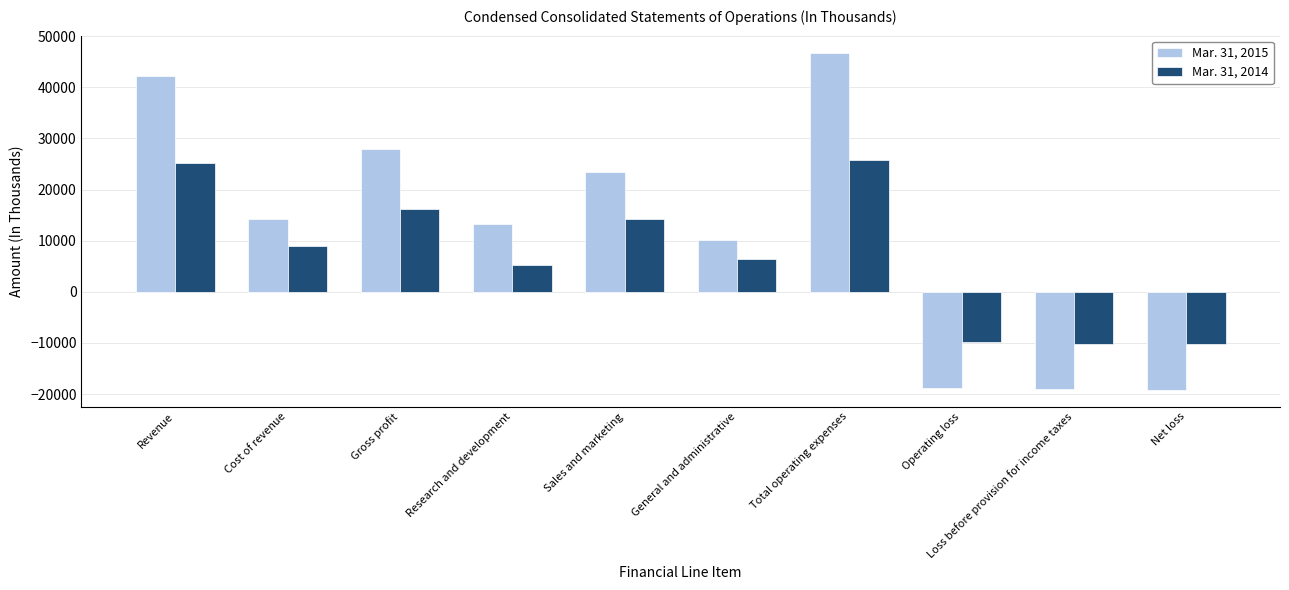

Does the chart contain any negative values?

Yes